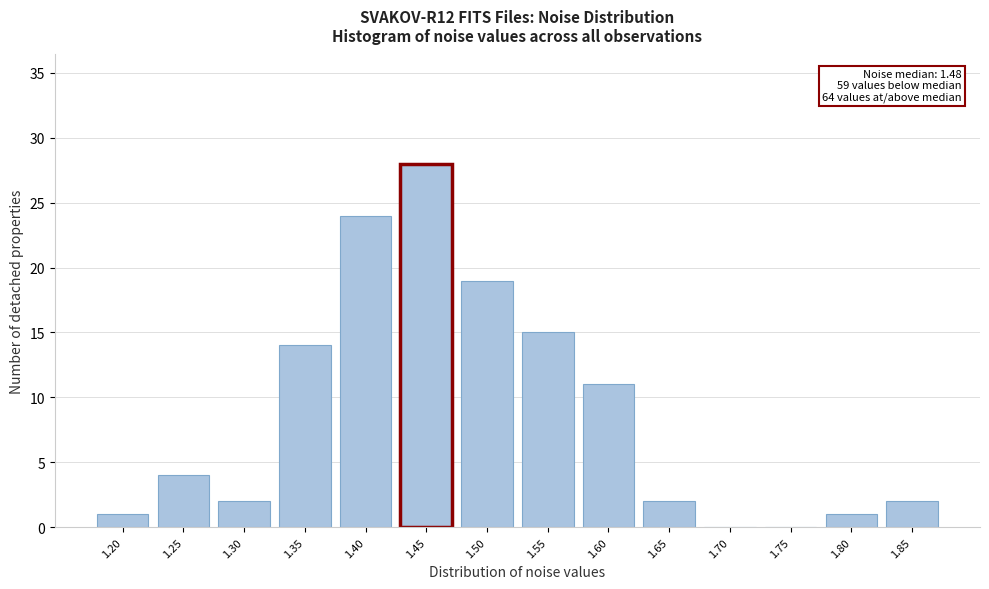

Reading left to right, list all the values displayed in this chart.

1.20=1	1.25=4	1.30=2	1.35=14	1.40=24	1.45=28	1.50=19	1.55=15	1.60=11	1.65=2	1.70=0	1.75=0	1.80=1	1.85=2